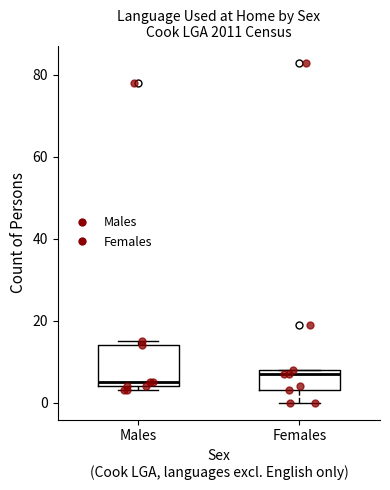

Reading left to right, transcribe this box plot: for each box, give where its median line is, the range the box spans, and where its two whiskers end, as read against the y-axis. The values are not printed on the chart, so give them approximately, as read against the axis.

Males: median 6, box 4 to 14, whiskers 4 (just below the box's lower edge) to 16
Females: median 8 (just below the box's upper edge), box 4 to 8, whiskers 0 to 8